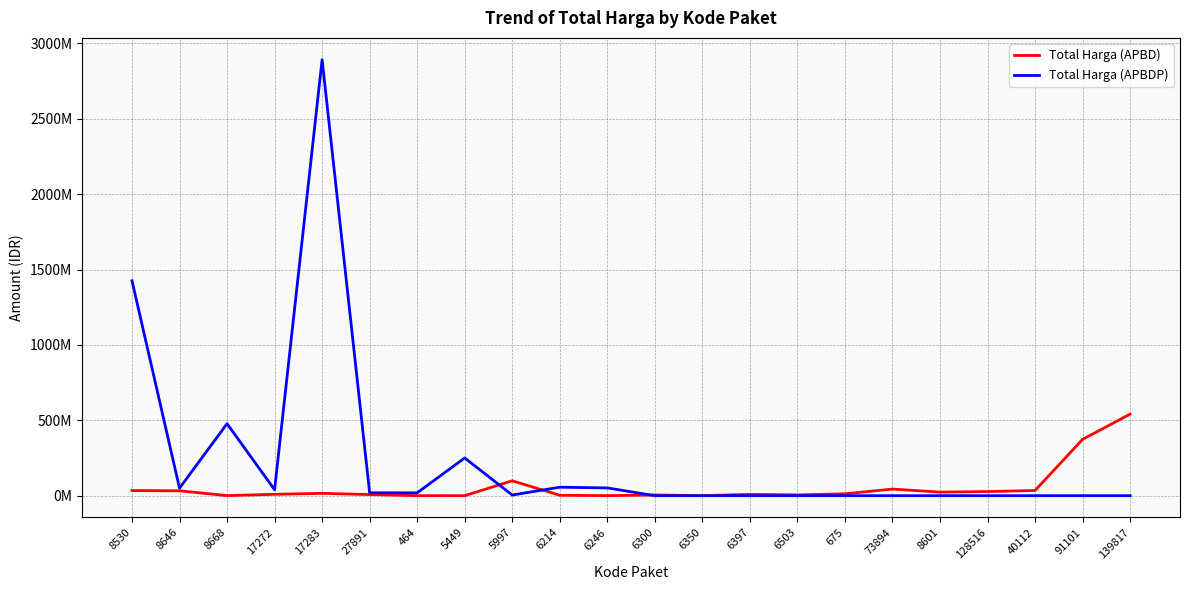

Does the chart display data point markers on the line(s)?

No